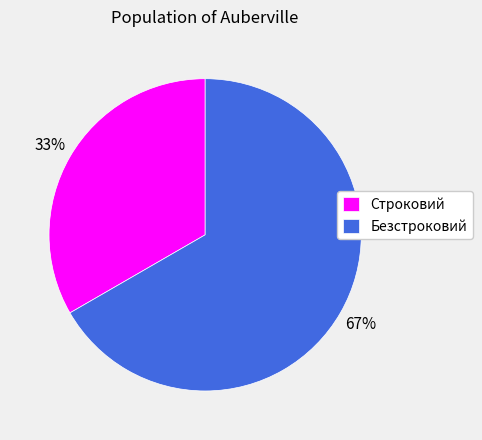

Does any single category account for the majority?

Yes